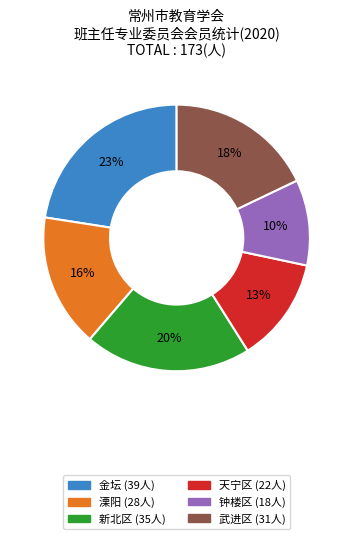

What percentage is the 天宁区 (22人) slice, to the nearest percent?

13%